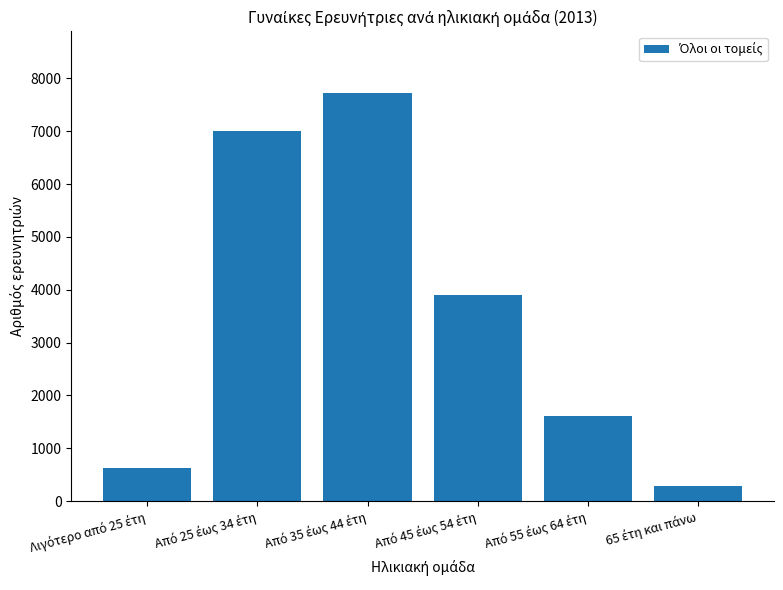

What is the value of the 6th bar from the left?

289